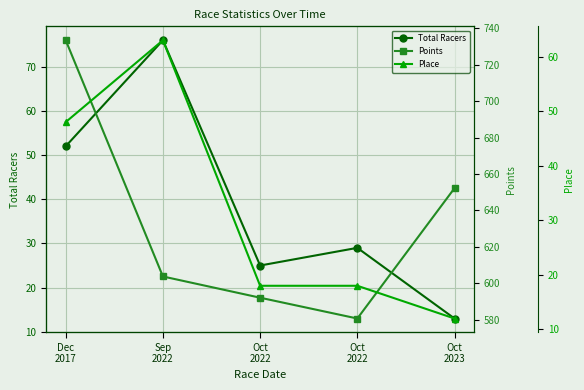

True or false: Total Racers and Points cross at least once.

False